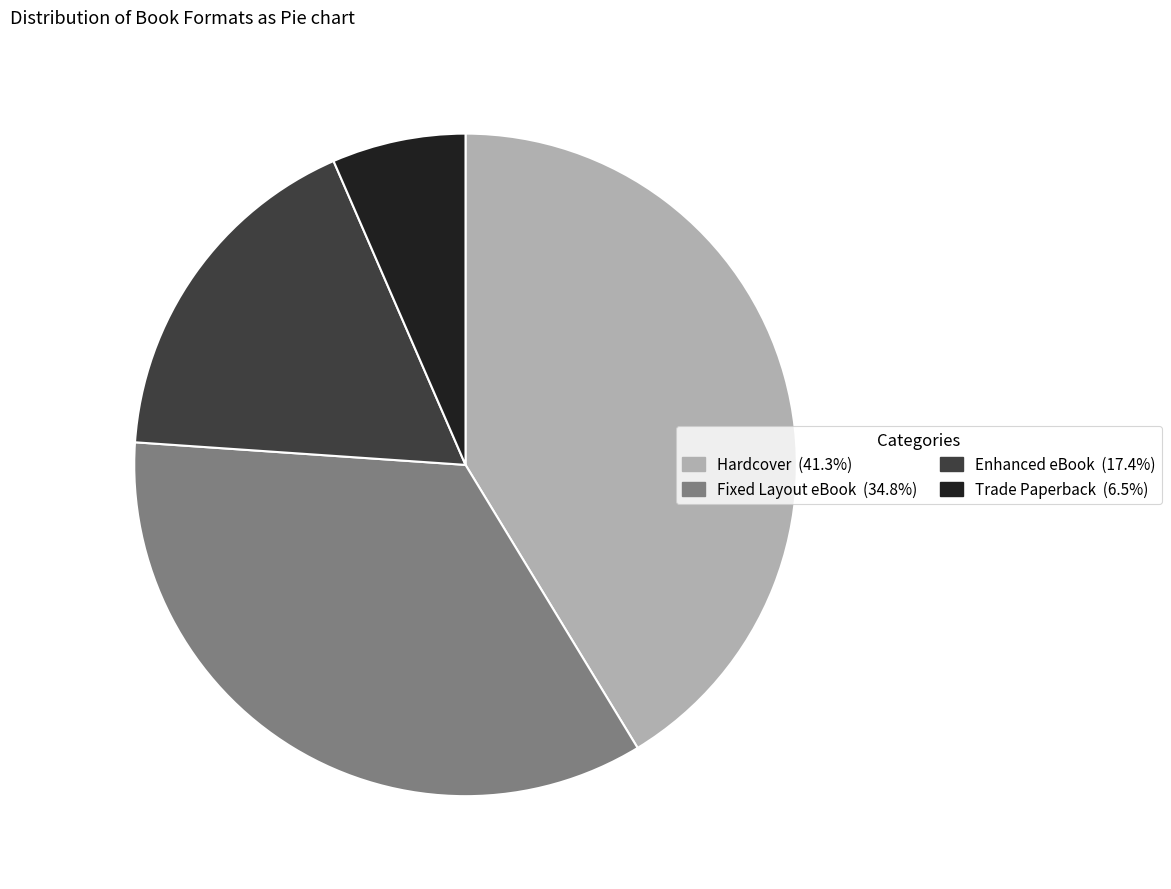

Approximately how many times larger is the value at Enhanced eBook compared to Hardcover?

0.4